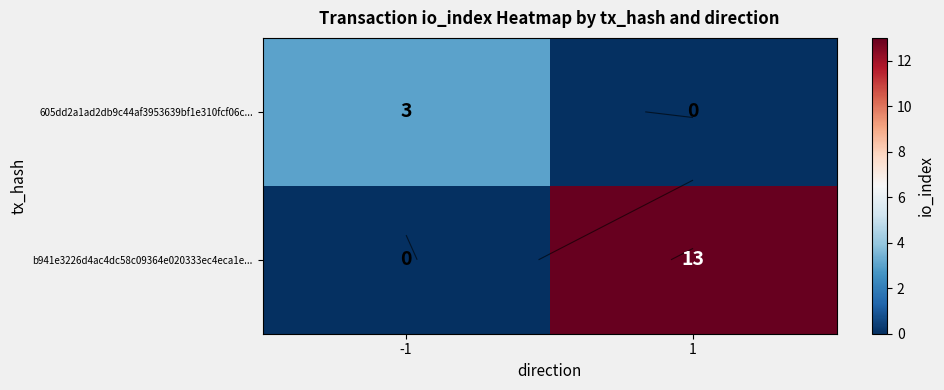

Which series has the largest range (max minus min)?

b941e3226d4ac4dc58c09364e020333ec4eca1e...